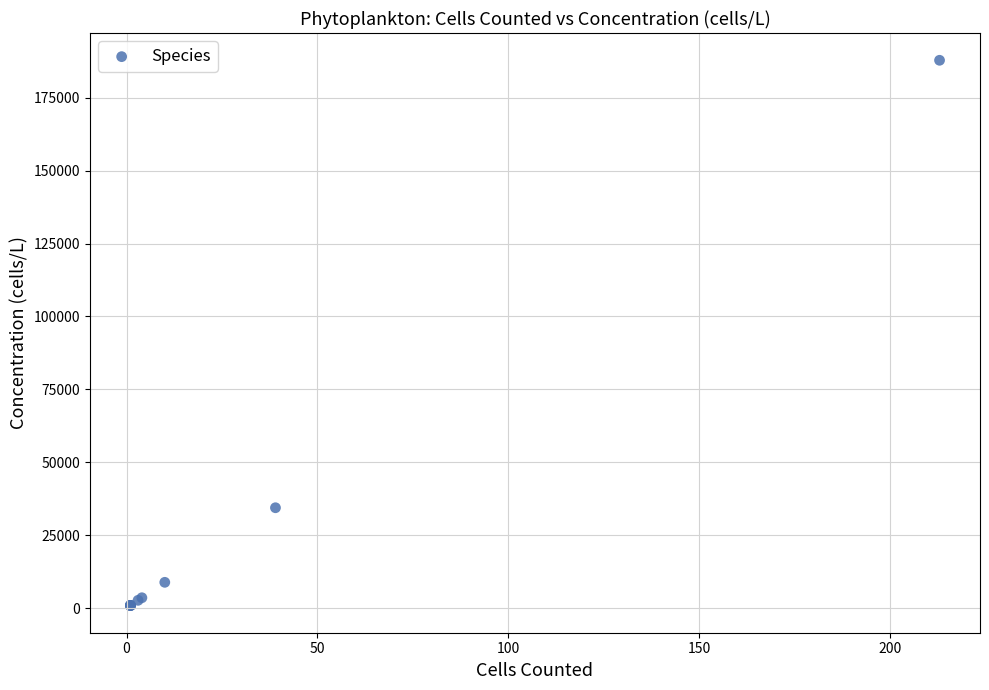

What Y value in the scatter plot is closest to 94356?

34391.5